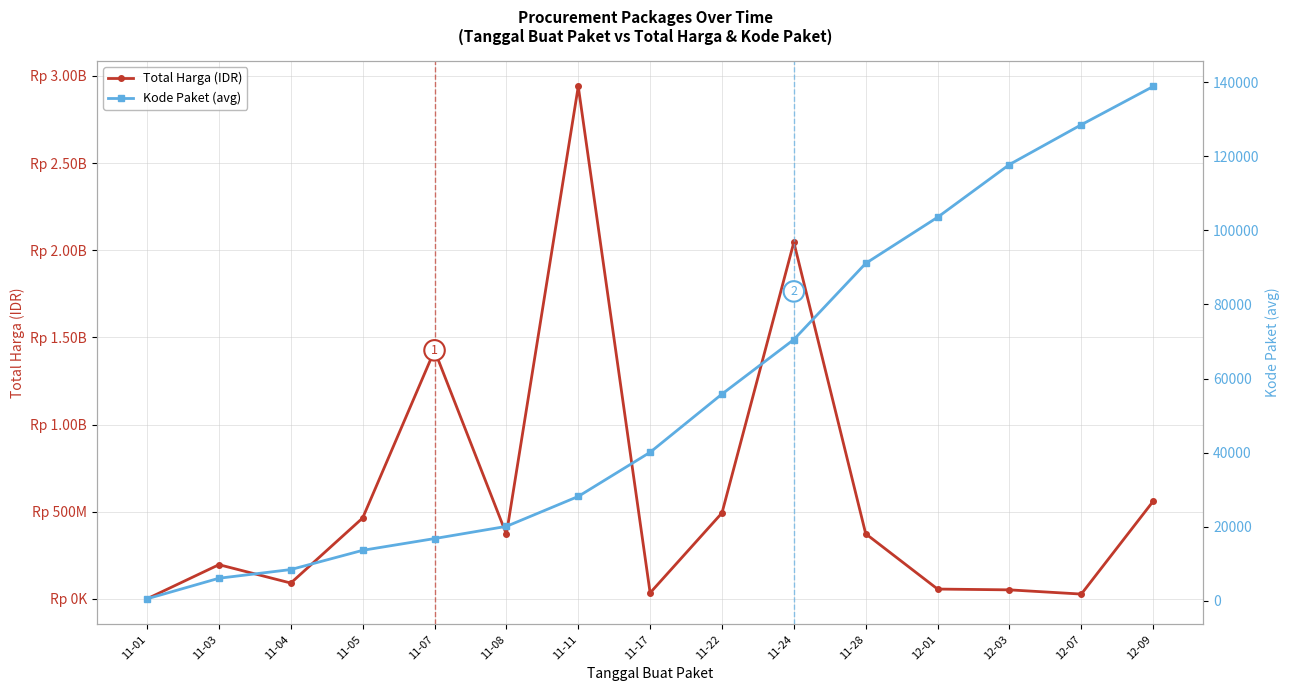

How many distinct data groups are displayed?

2